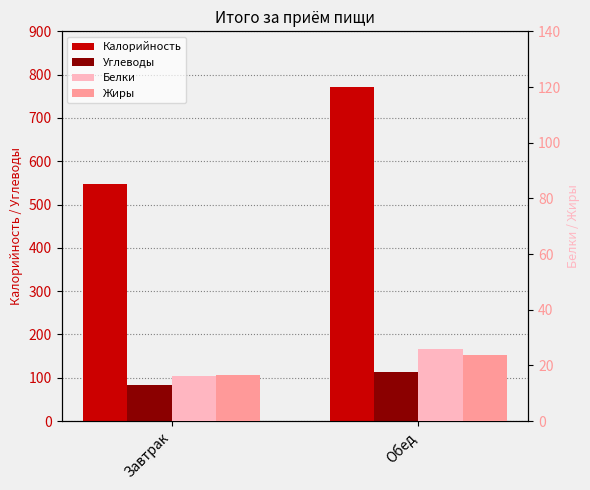

What is the label of the 2nd bar from the right?

Завтрак